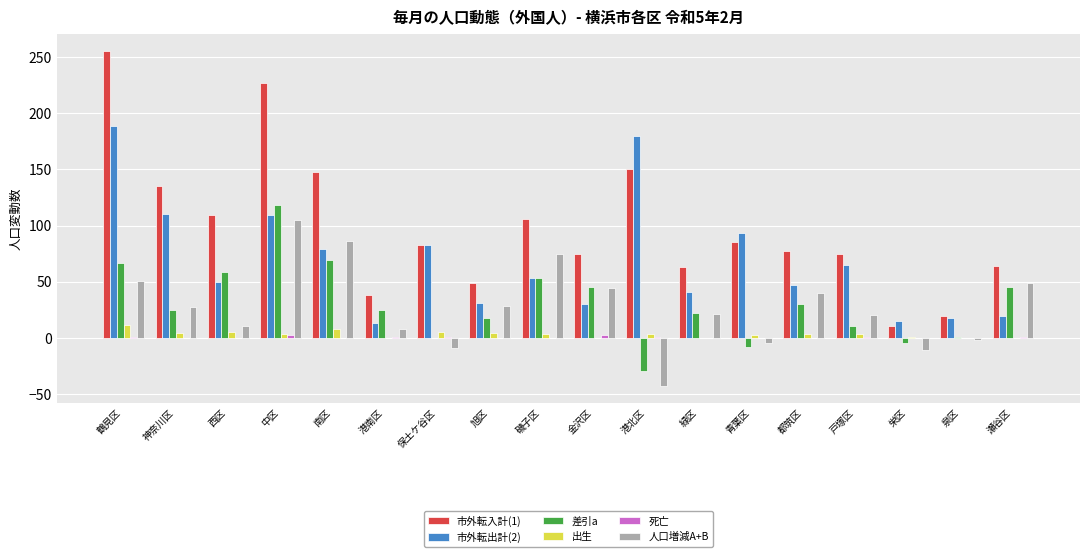

What is the greatest value displayed?

256